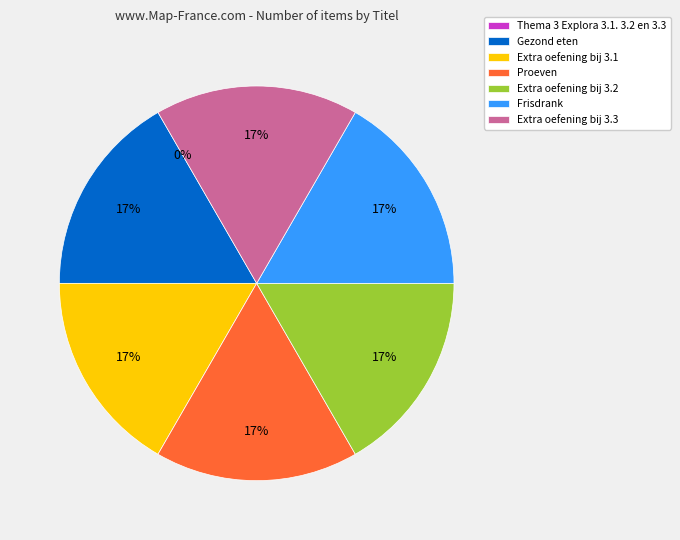

To the nearest percent, what percentage of the pie is Frisdrank?

17%